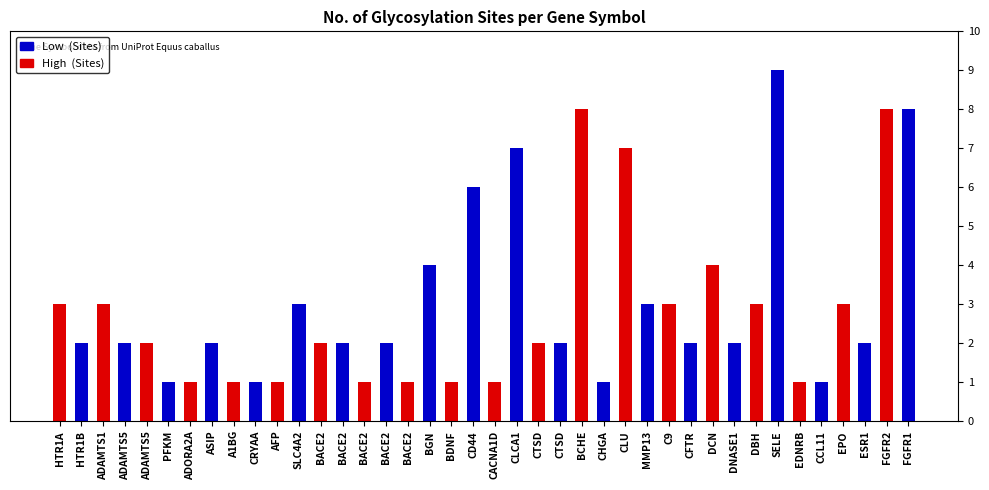

At how many categories does at least one series exceed 8?

1